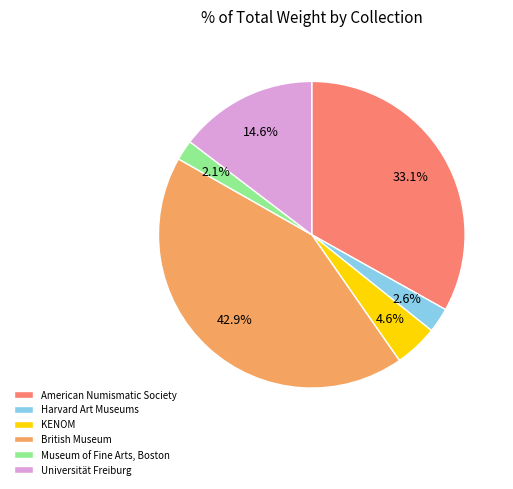

What is the largest slice in the pie chart?

British Museum